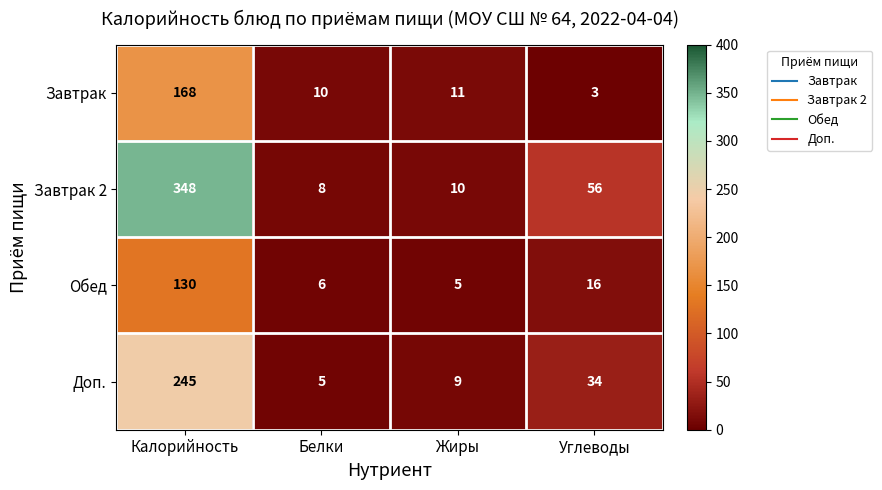

Is it true that Завтрак 2 equals 37 at Углеводы?

False